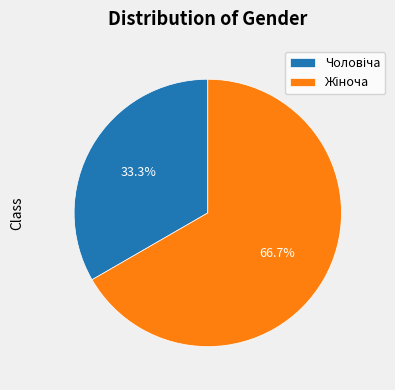

Does any single category account for the majority?

Yes